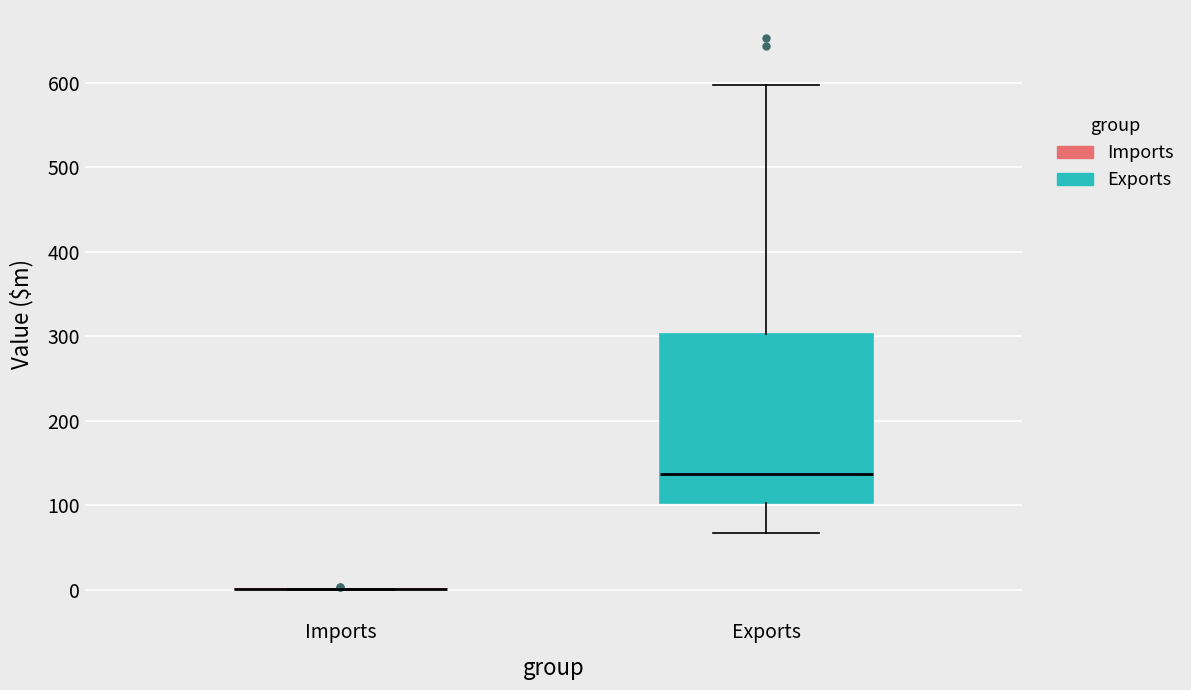

Which box is the tallest, from its lower edge to its upper edge?

Exports